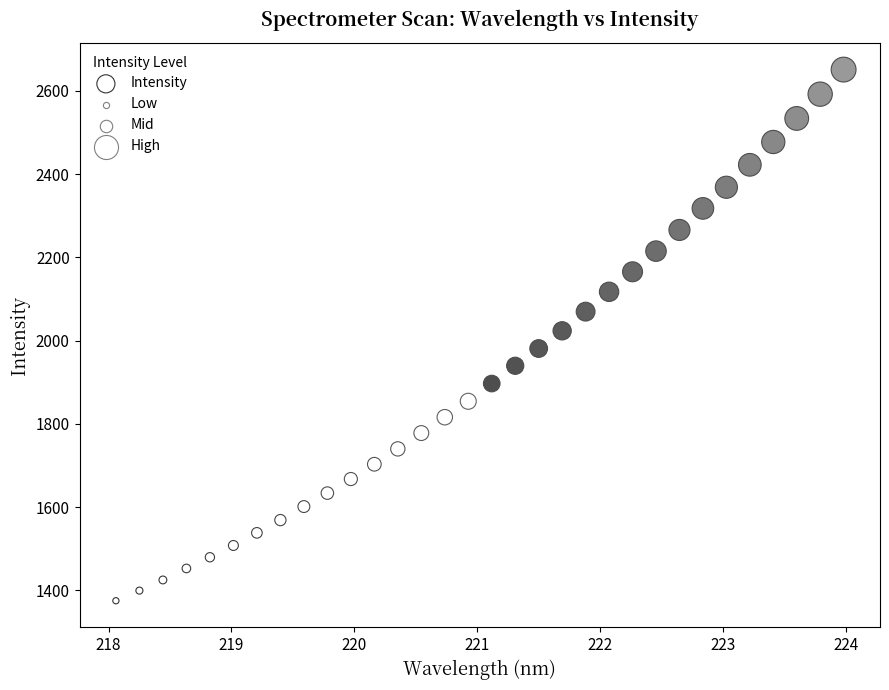

What is the range of X values (max minus min)?

5.9